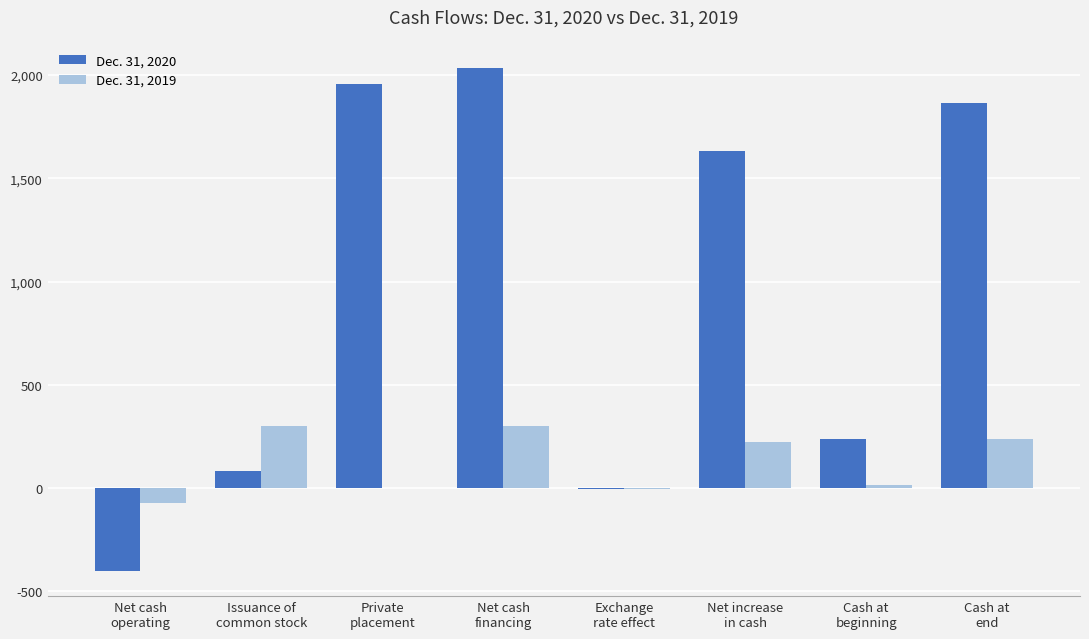

Where does the Dec. 31, 2020 series first go above 1631?

Private
placement